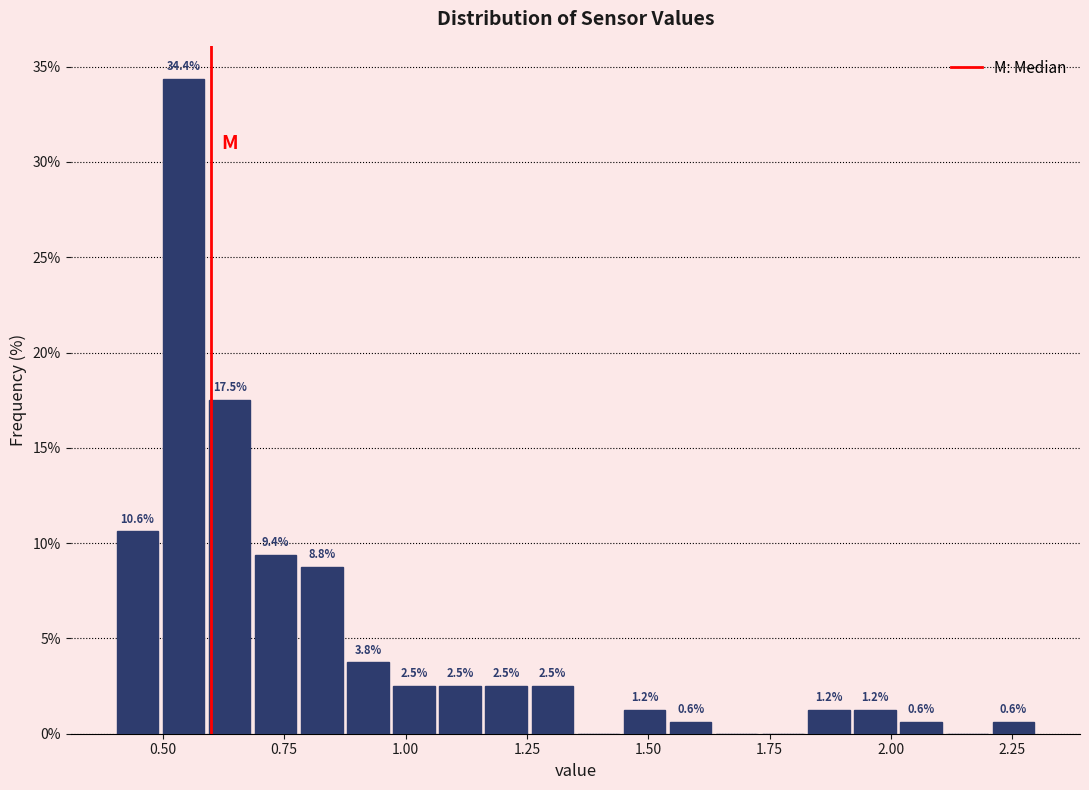

Around what value on the x-axis is the tallest bar? Give the approximate position of its centre, as read against the axis.

0.55